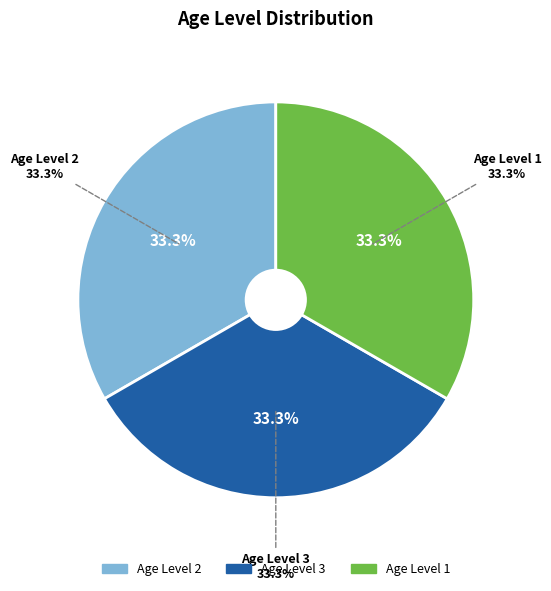

What is the largest slice in the pie chart?

2